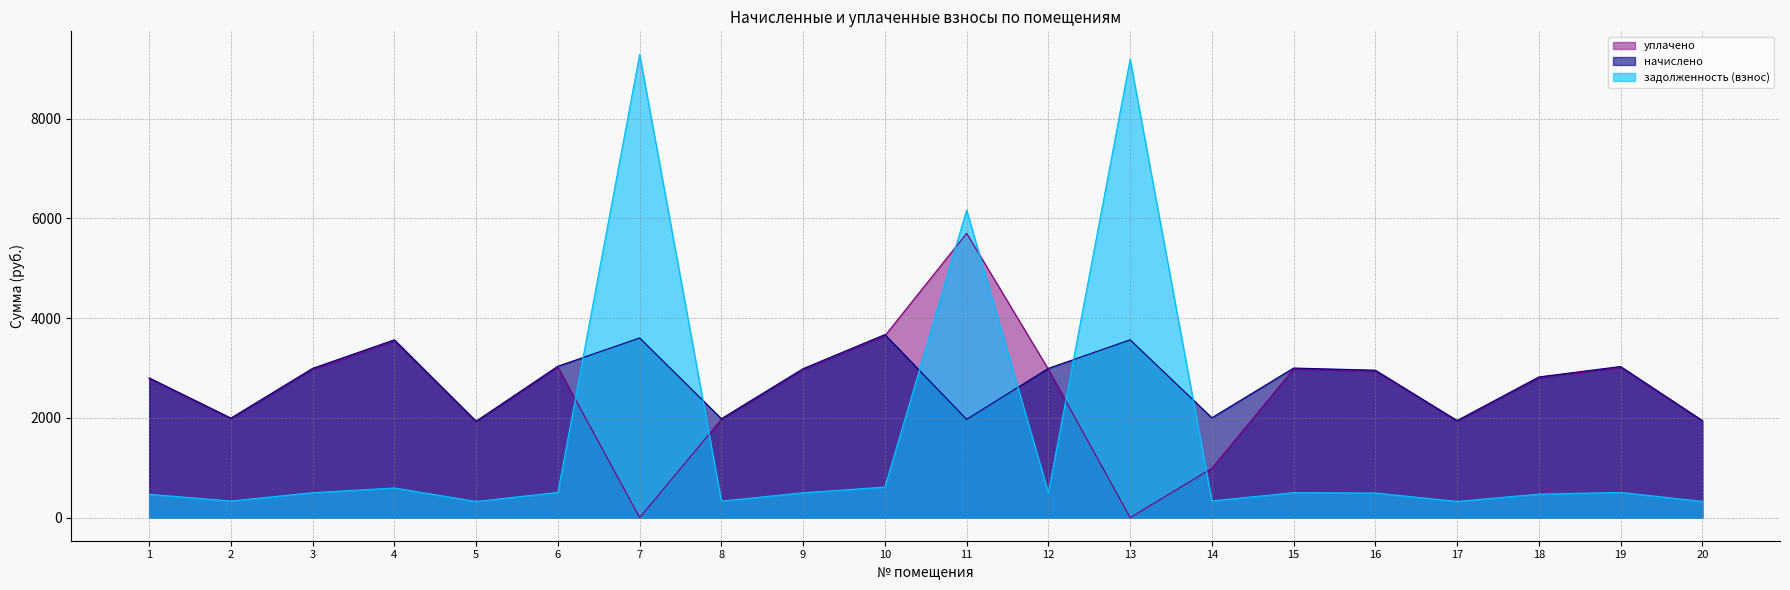

What is the difference between the maximum and minimum values in the уплачено series?

5700.0